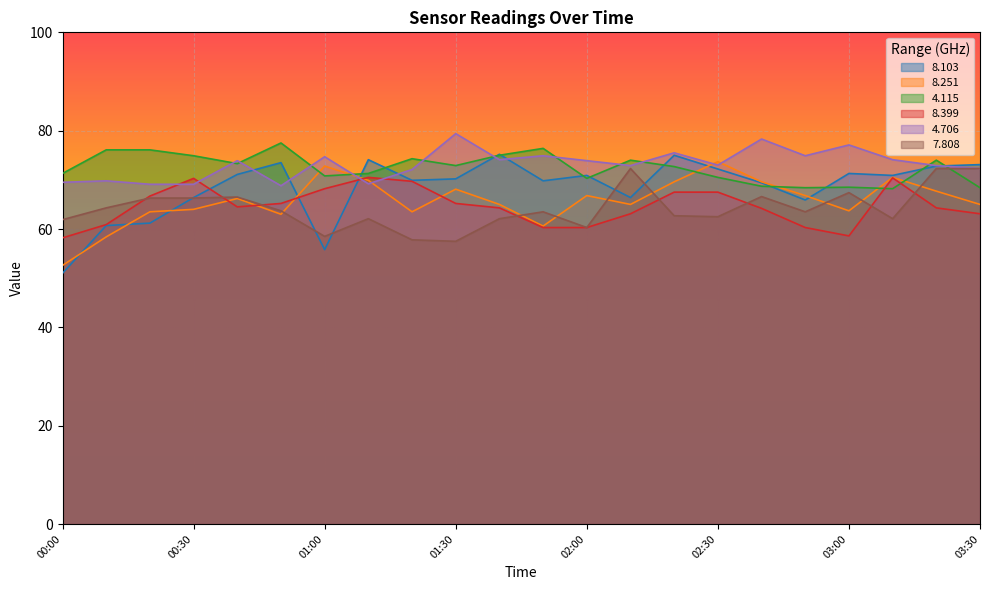

Which series has the largest range (max minus min)?

8.103